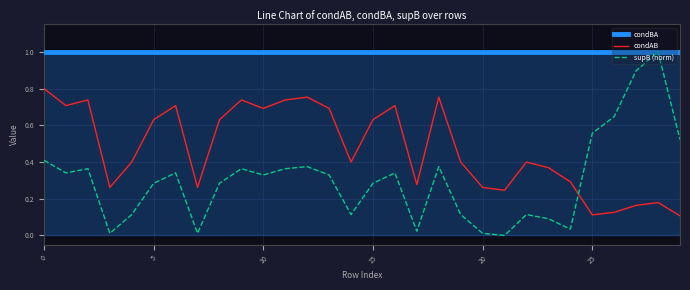

List the series in order of their overall mean, highest first.

condBA, condAB, supB (norm)